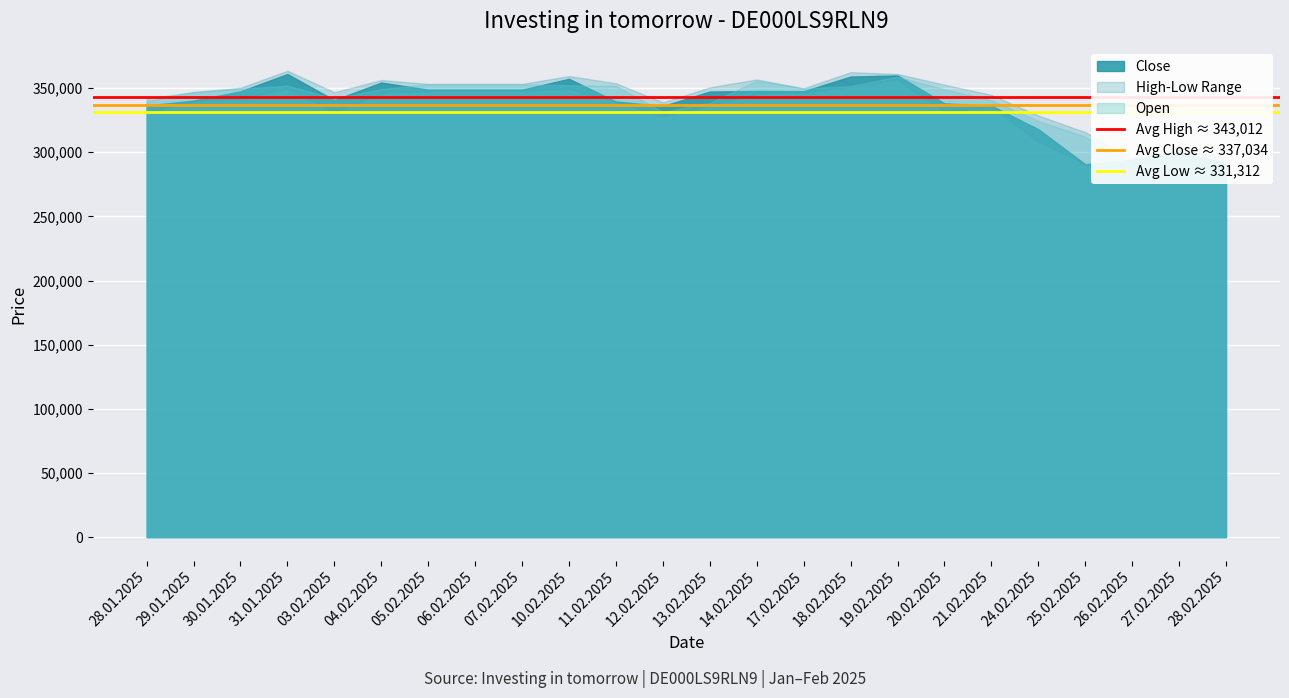

What is the label of the 1st point from the left?

28.01.2025